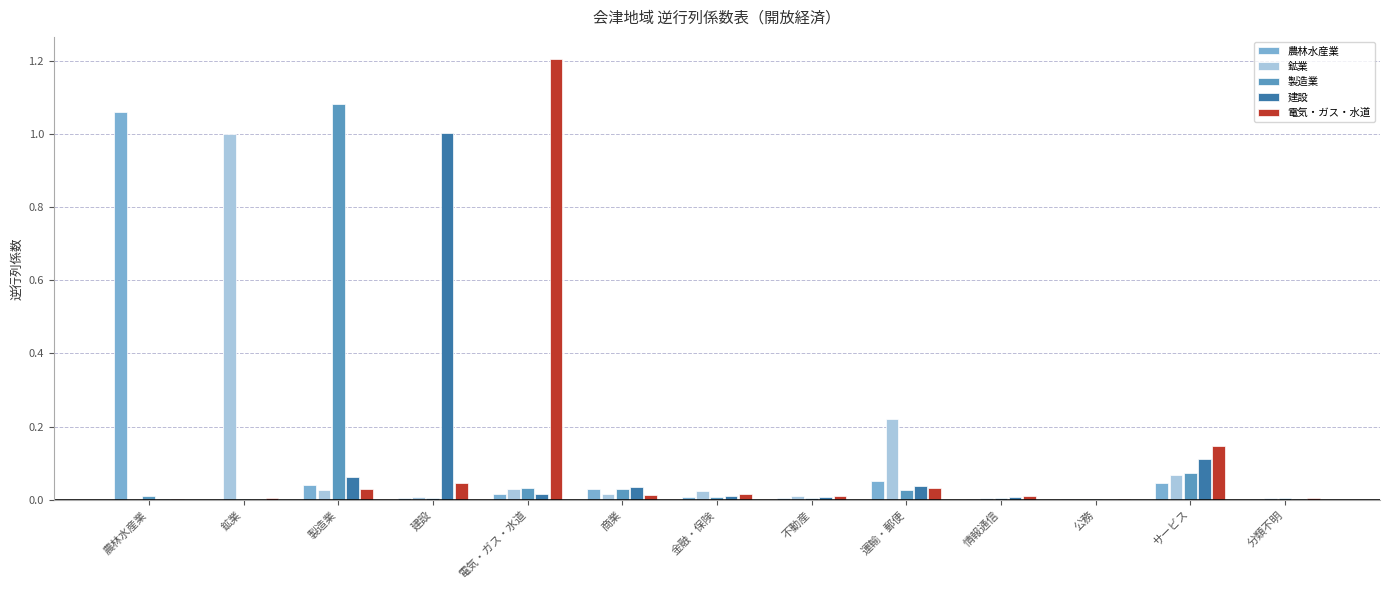

What is the maximum value shown in the chart?

1.2